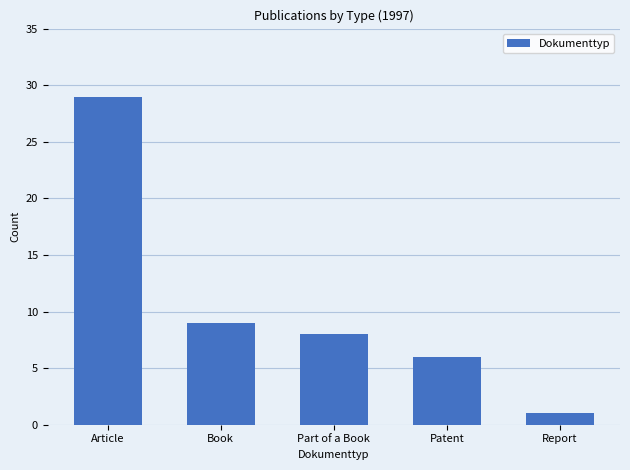

Reading left to right, list all the values displayed in this chart.

29	9	8	6	1